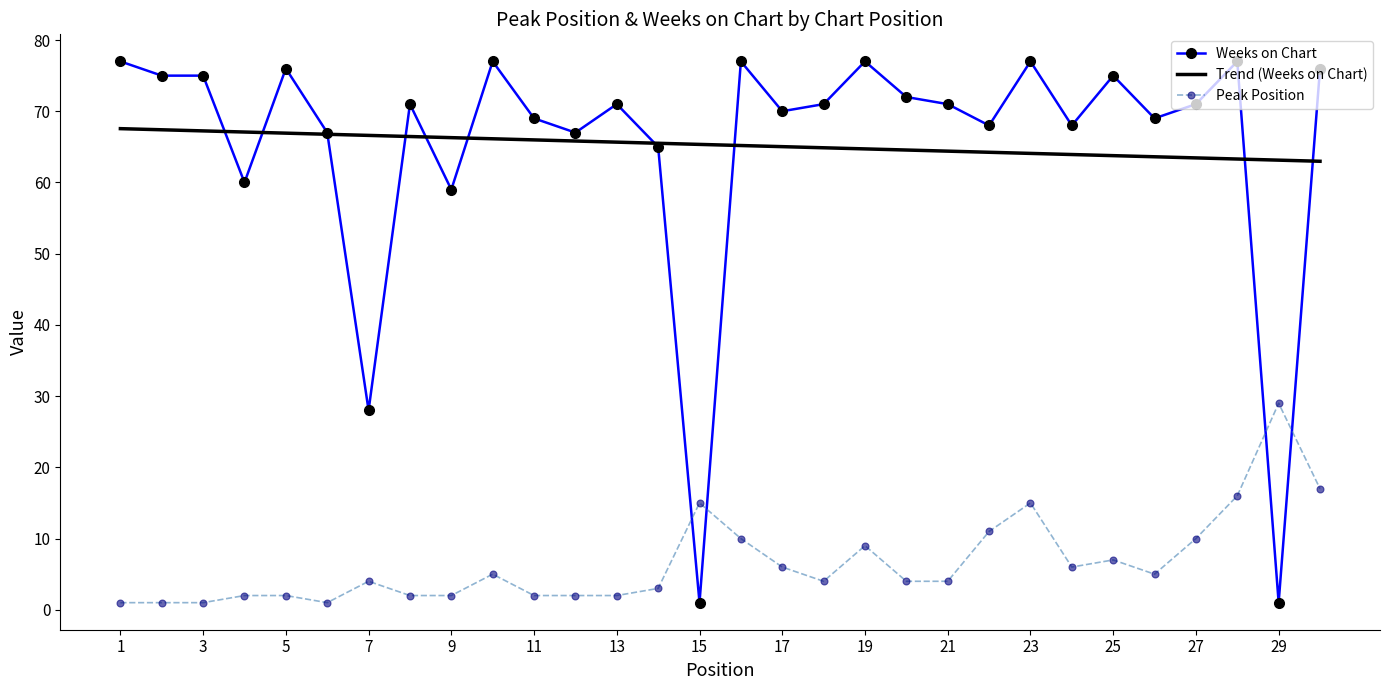

True or false: Weeks on Chart has more than 1 interior local peaks.

True